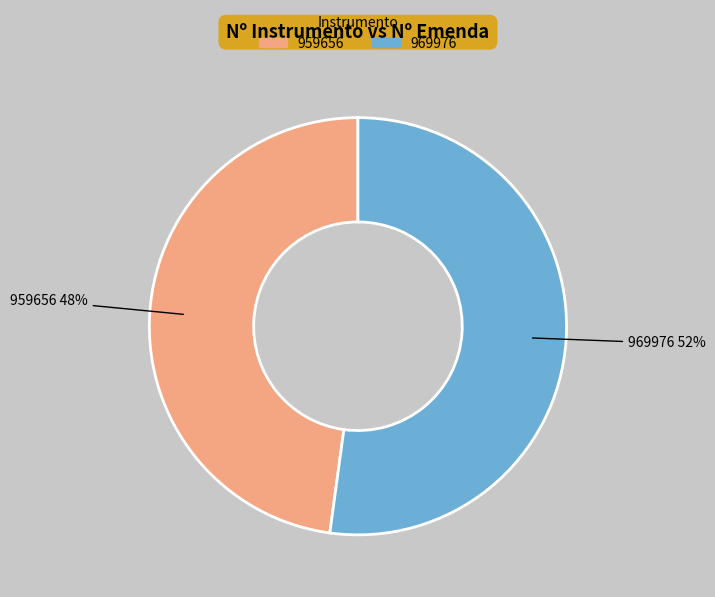

To the nearest percent, what is the average slice percentage?

50%